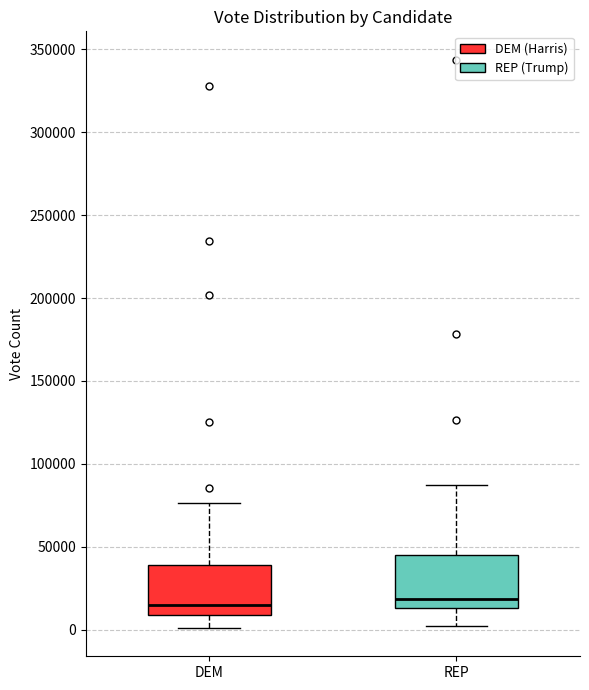

Where does the median line of the box for DEM sit on the y-axis? The values are not printed on the chart, so give them approximately, as read against the axis.

15000